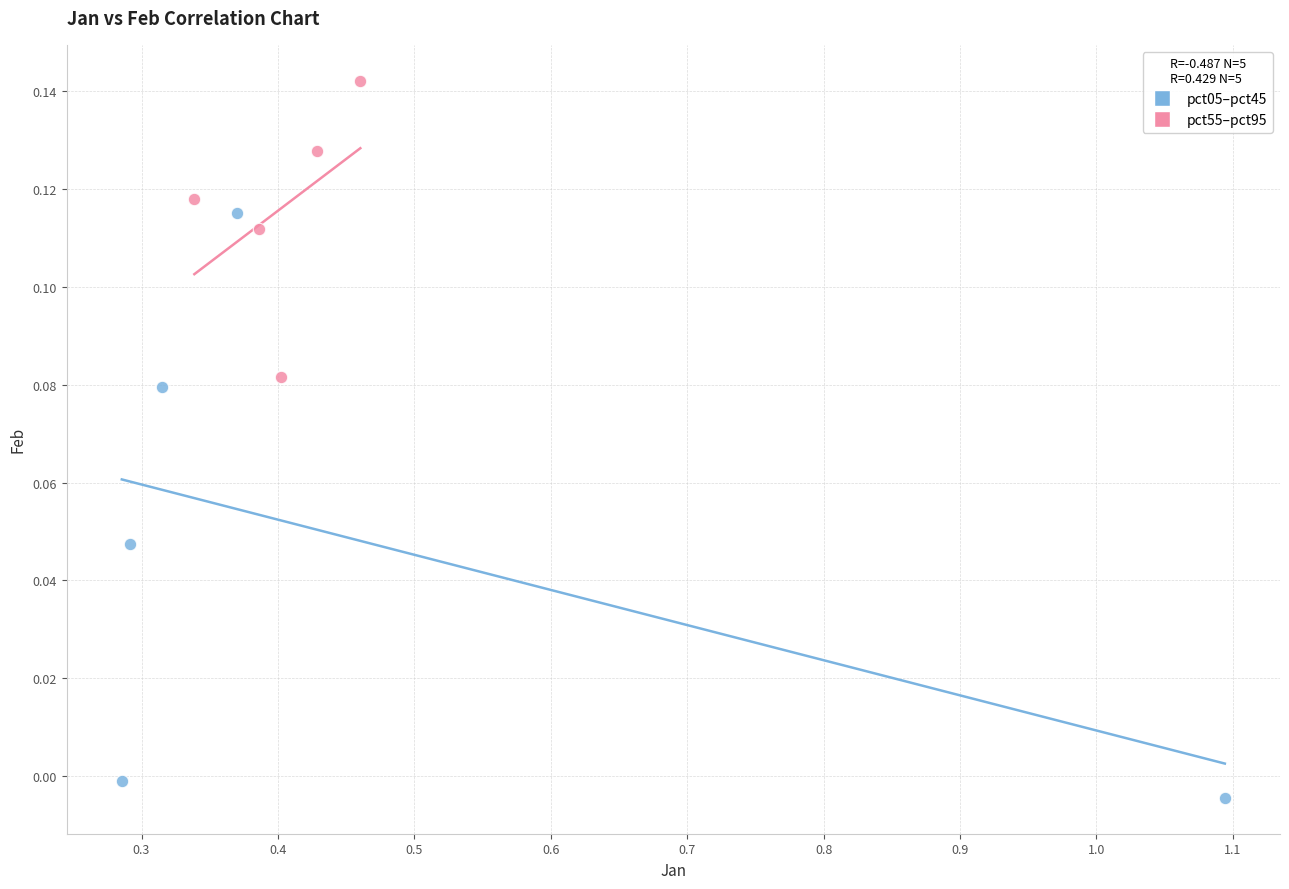

What are all the series names shown in the legend?

pct05–pct45, pct55–pct95